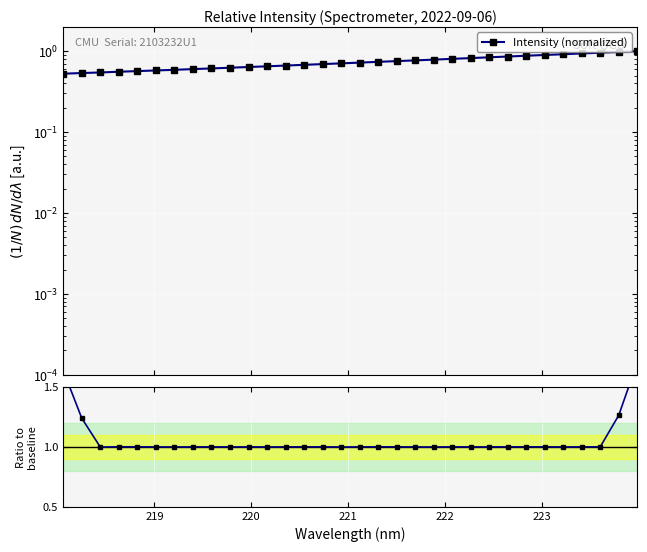

True or false: Ratio to baseline and Intensity (normalized) intersect in this chart.

False